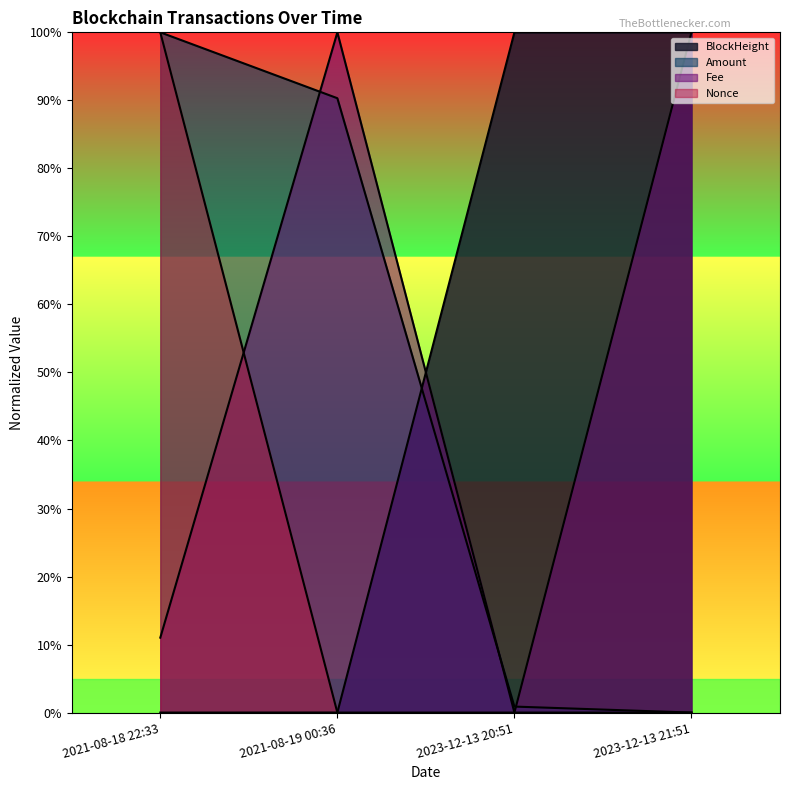

Between 2023-12-13 20:51 and 2023-12-13 21:51, which series saw the biggest shift?

Fee